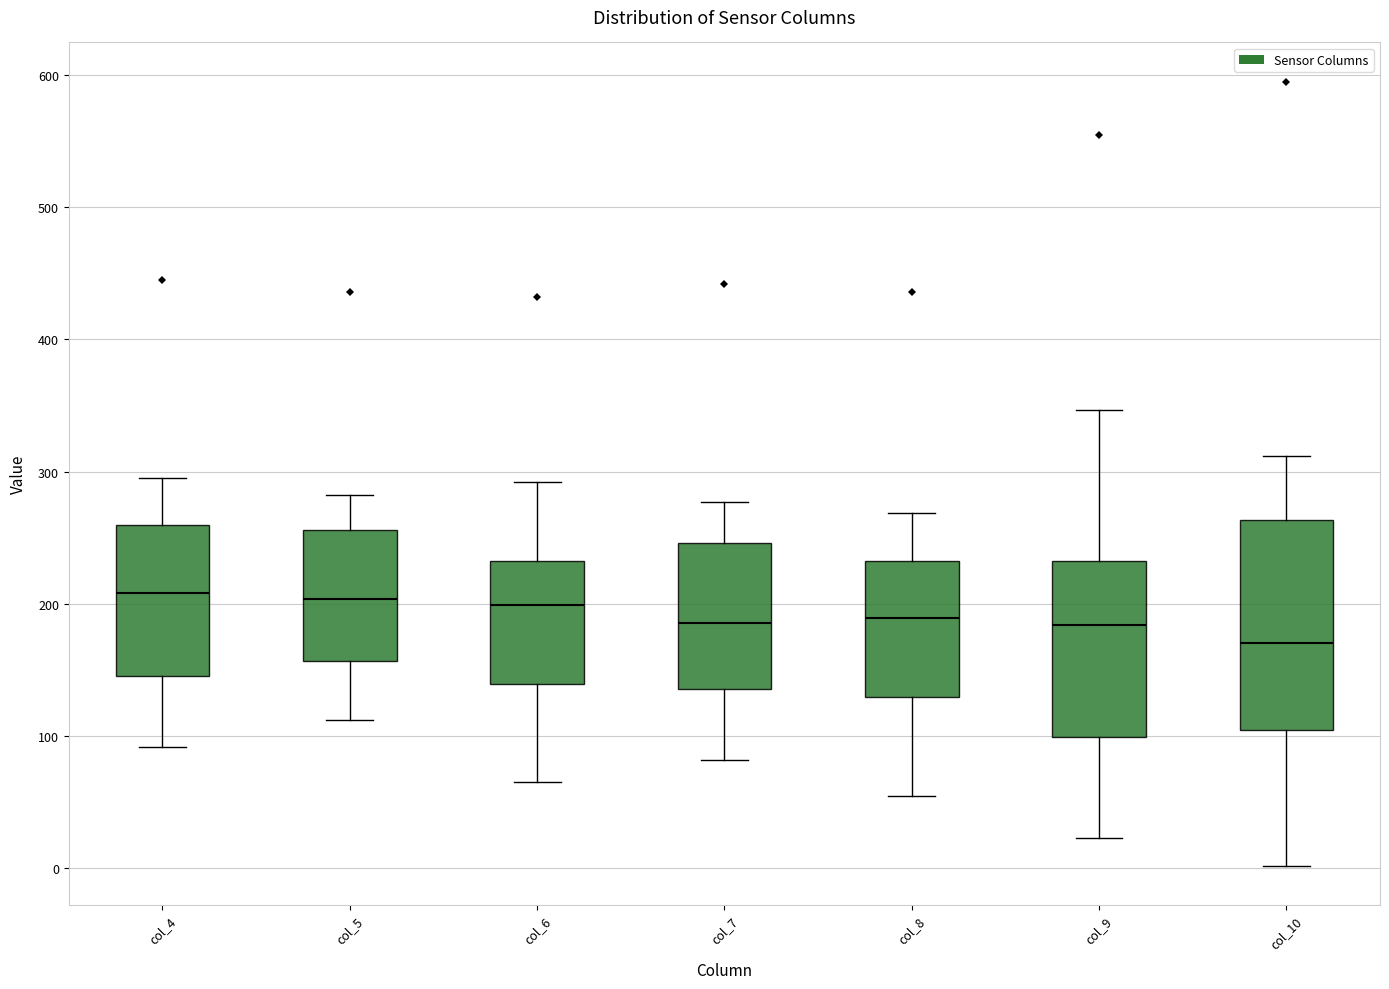

Reading left to right, transcribe this box plot: for each box, give where its median line is, the range the box spans, and where its two whiskers end, as read against the y-axis. The values are not printed on the chart, so give them approximately, as read against the axis.

col_4: median 210, box 150 to 260, whiskers 90 to 300
col_5: median 200, box 160 to 260, whiskers 110 to 280
col_6: median 200, box 140 to 230, whiskers 70 to 290
col_7: median 190, box 140 to 250, whiskers 80 to 280
col_8: median 190, box 130 to 230, whiskers 60 to 270
col_9: median 180, box 100 to 230, whiskers 20 to 350
col_10: median 170, box 100 to 260, whiskers 0 to 310